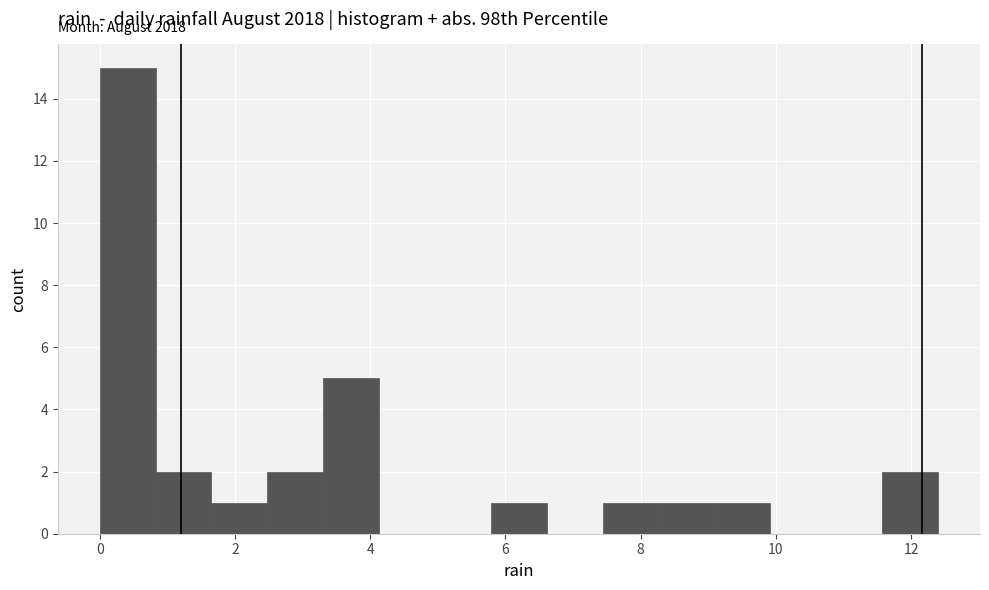

Over which range of the x-axis is the bar tallest?

0.0 to 0.8